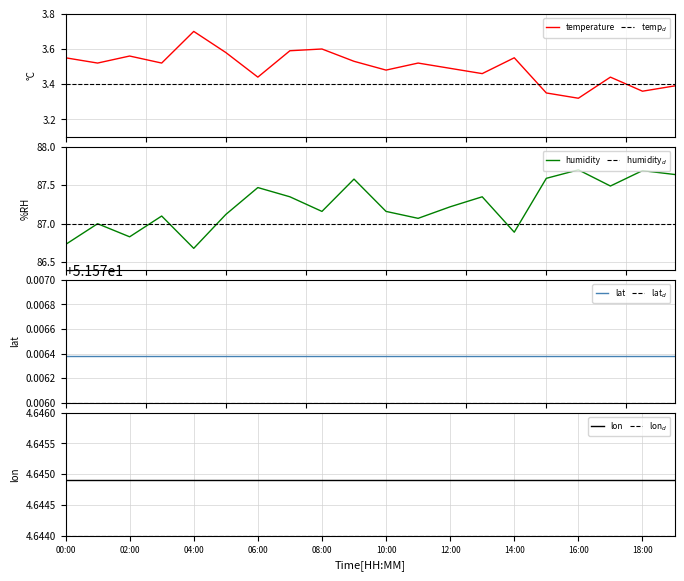

What is the difference between the second highest and second lowest values in the humidity series?

1.0